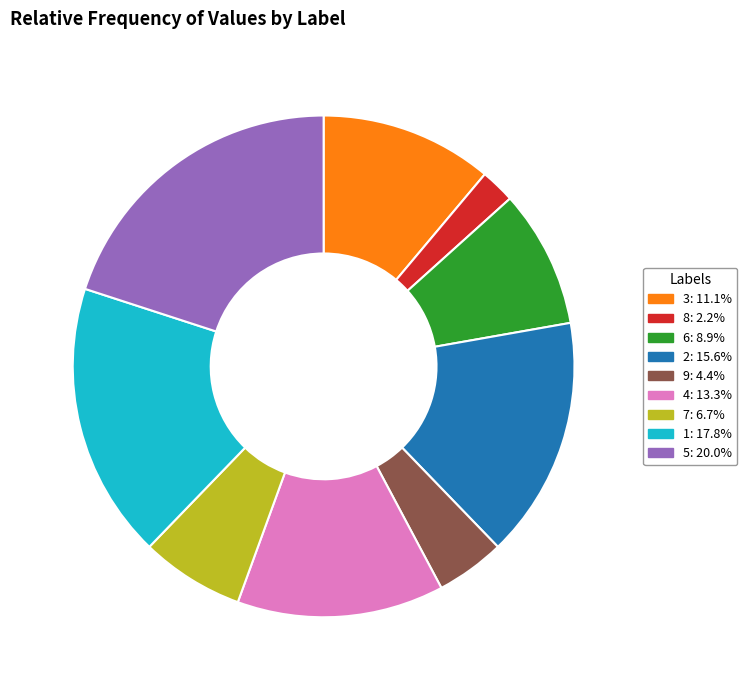

Does 5 account for over 50% of the chart?

No